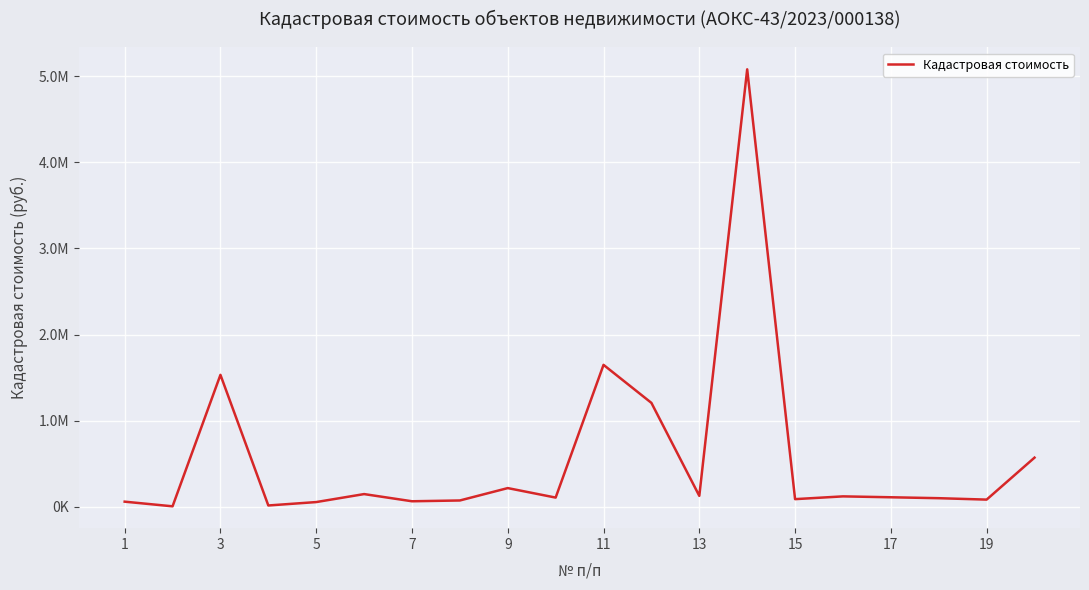

What is the sum of all values?

11406428.3